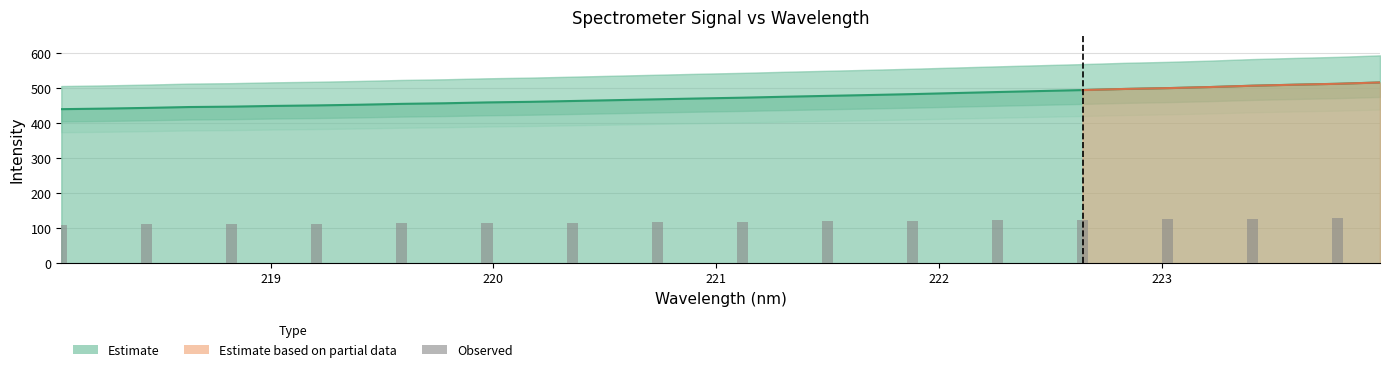

Reading left to right, what are all the values shown in this chart?

110.1	111.0	111.9	112.8	113.9	114.9	116.0	117.2	118.3	119.6	120.9	122.4	123.8	125.2	126.9	128.3